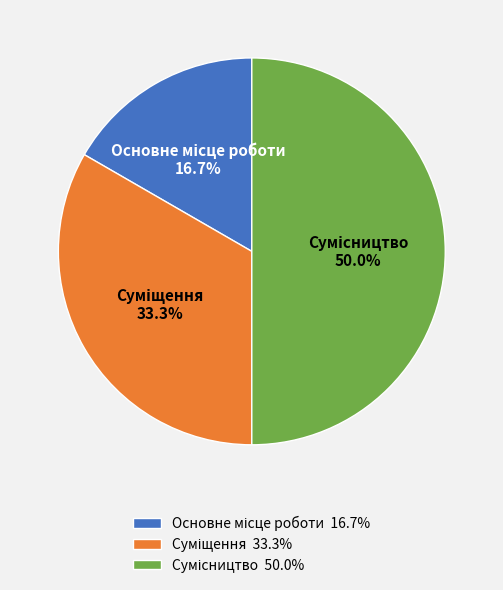

To the nearest percent, what percentage of the pie is Основне місце роботи?

17%